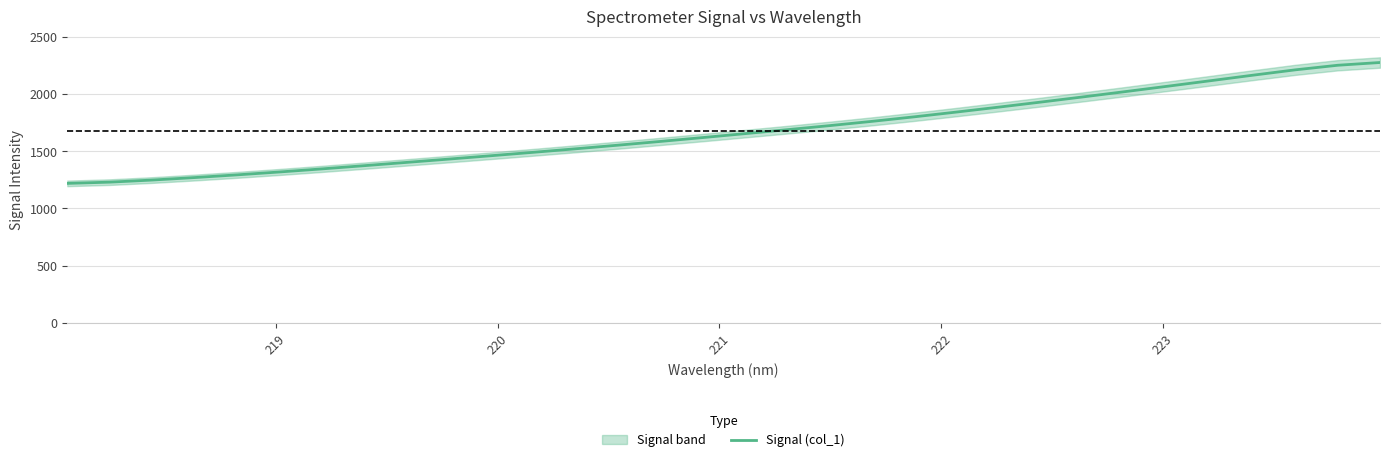

What is the difference between the maximum and minimum values?

1055.4